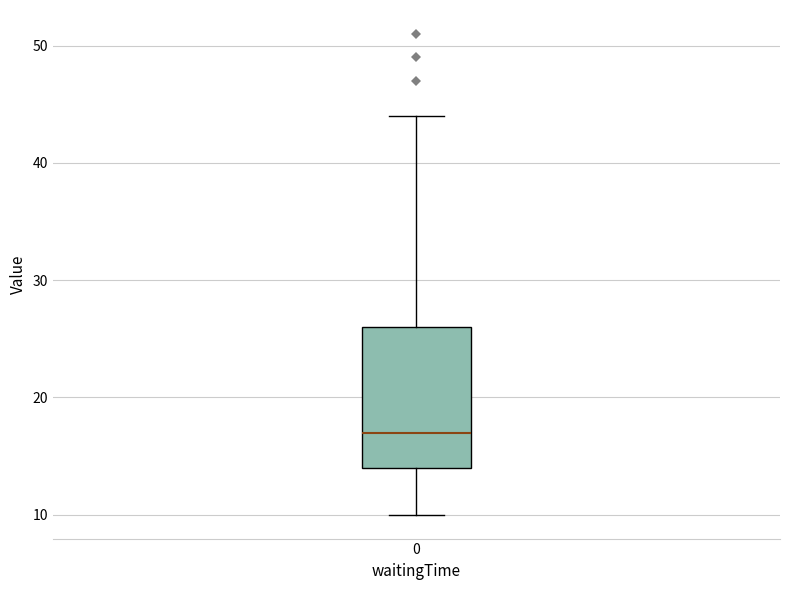

Read this box plot against the y-axis: the position of the median line, the range covered by the box, and the ends of both whiskers. The values are not printed on the chart, so give them approximately, as read against the axis.

median 17, box 14 to 26, whiskers 10 to 44